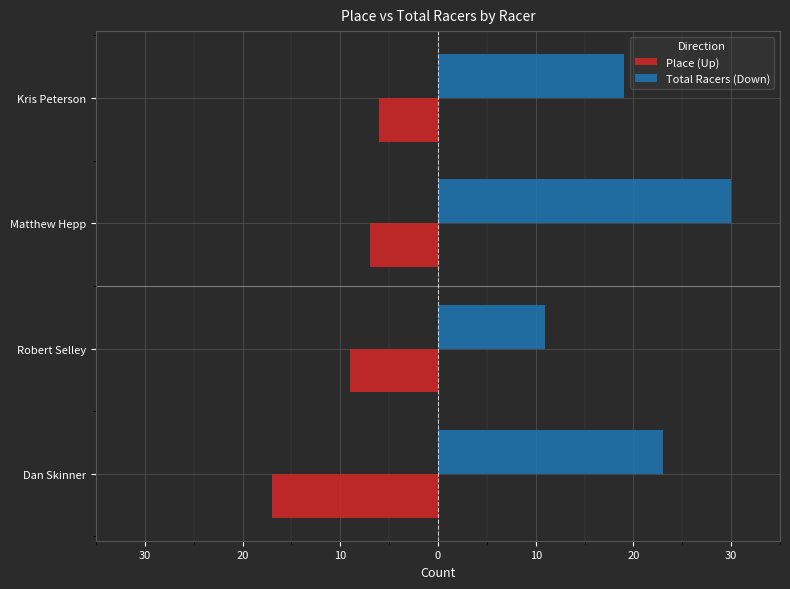

What are all the series names shown in the legend?

Place (Up), Total Racers (Down)